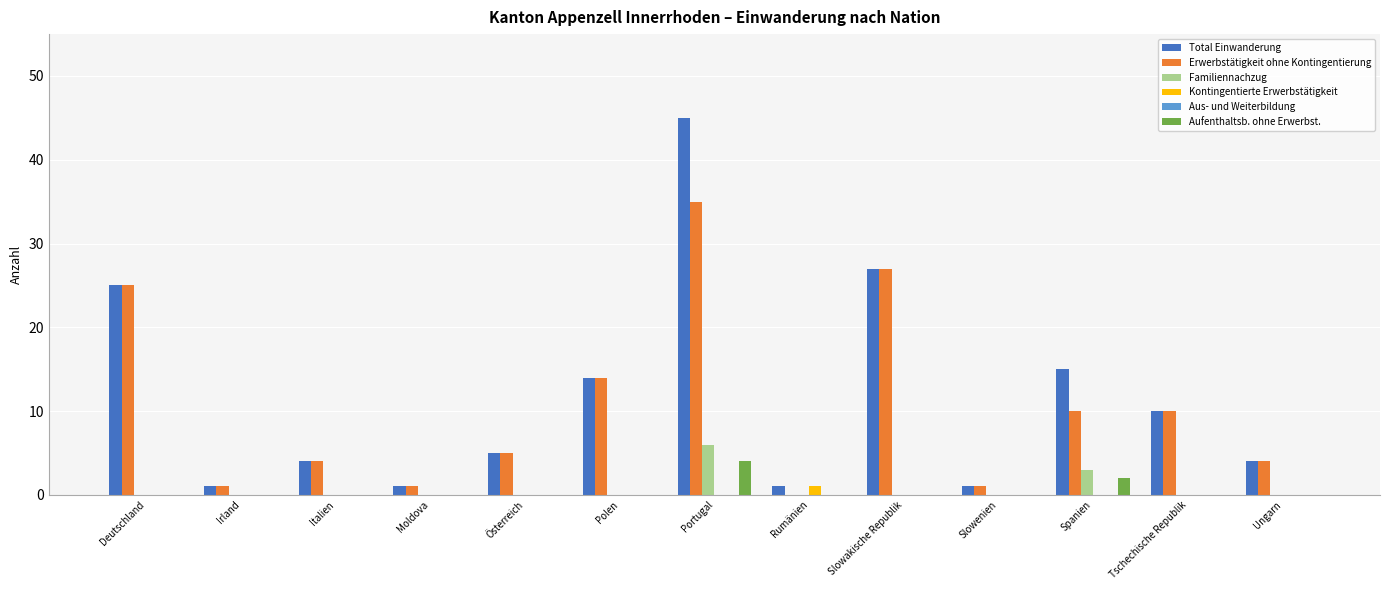

What is the spread (max minus min) of values at Deutschland?

25